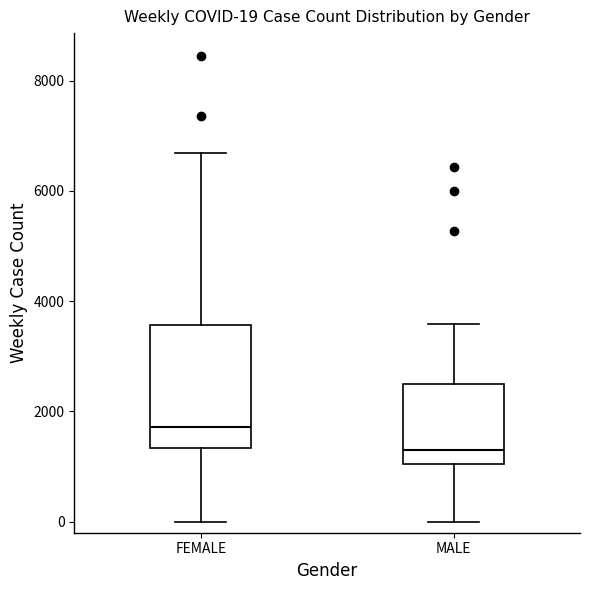

Which box has the highest median line?

FEMALE